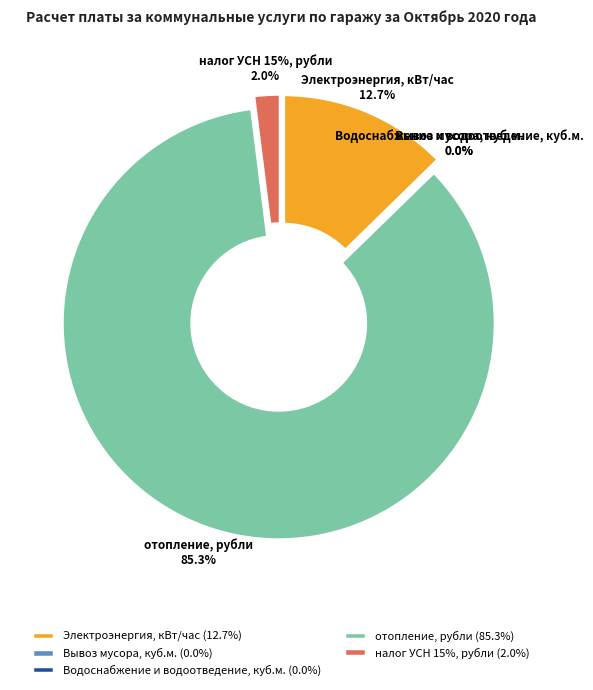

Is it true that Водоснабжение и водоотведение, куб.м. is 1% of the pie?

False